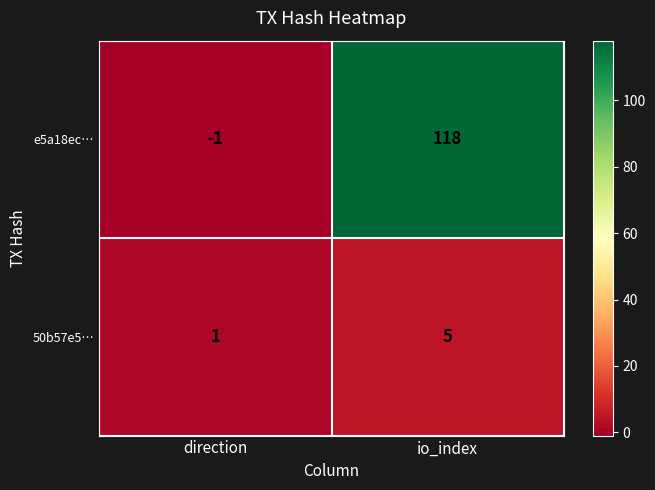

How many categories are shown in the chart?

2